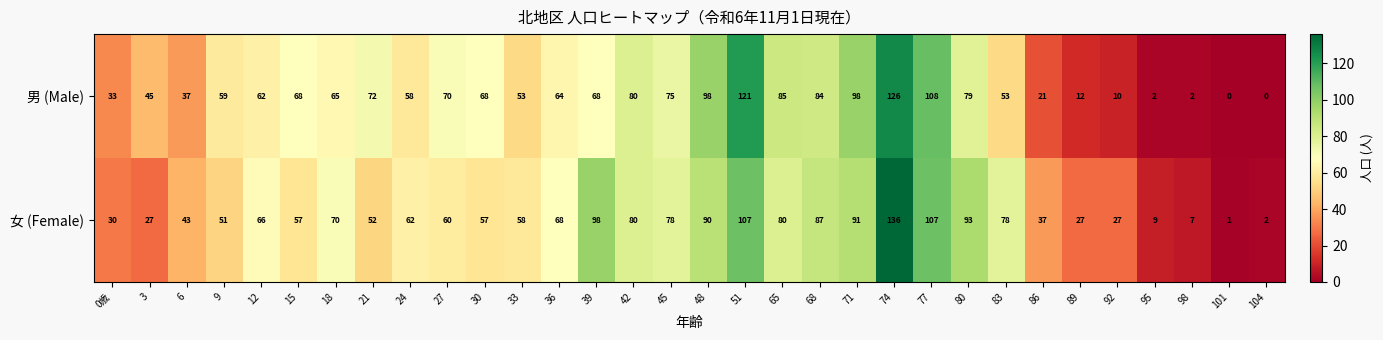

What is the difference between the 女 (Female) values at 0歳 and 83?

48